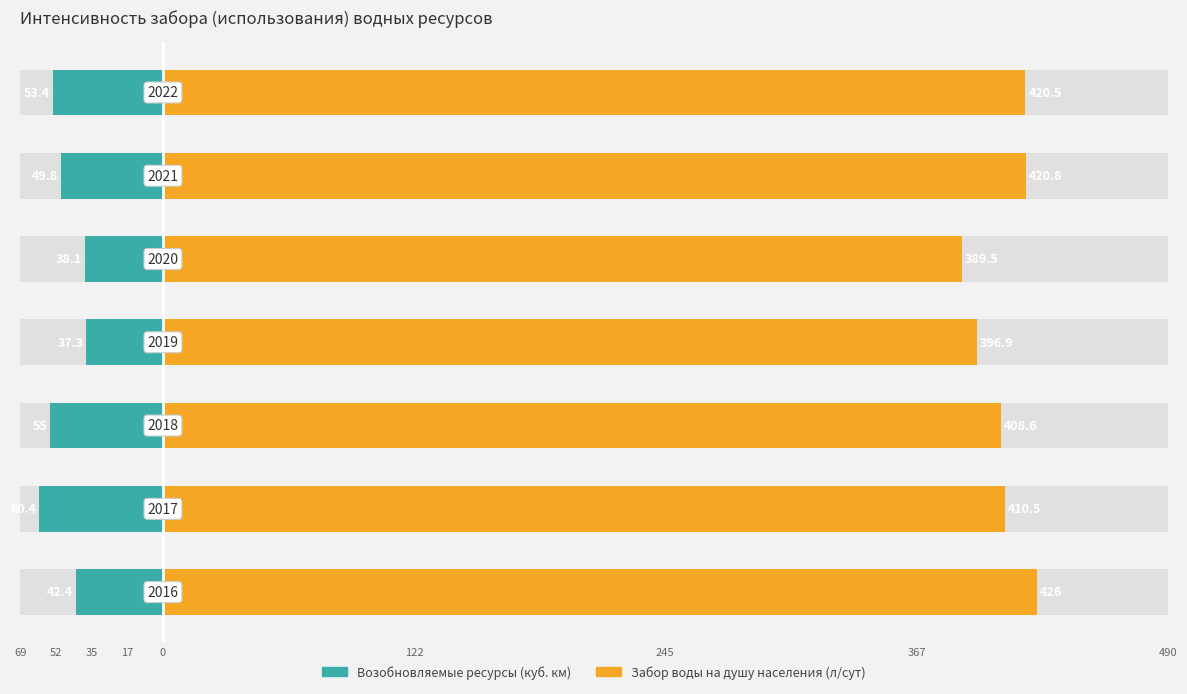

List the series in order of their peak value, lowest first.

Возобновляемые ресурсы (куб. км), Забор воды на душу населения (л/сут)